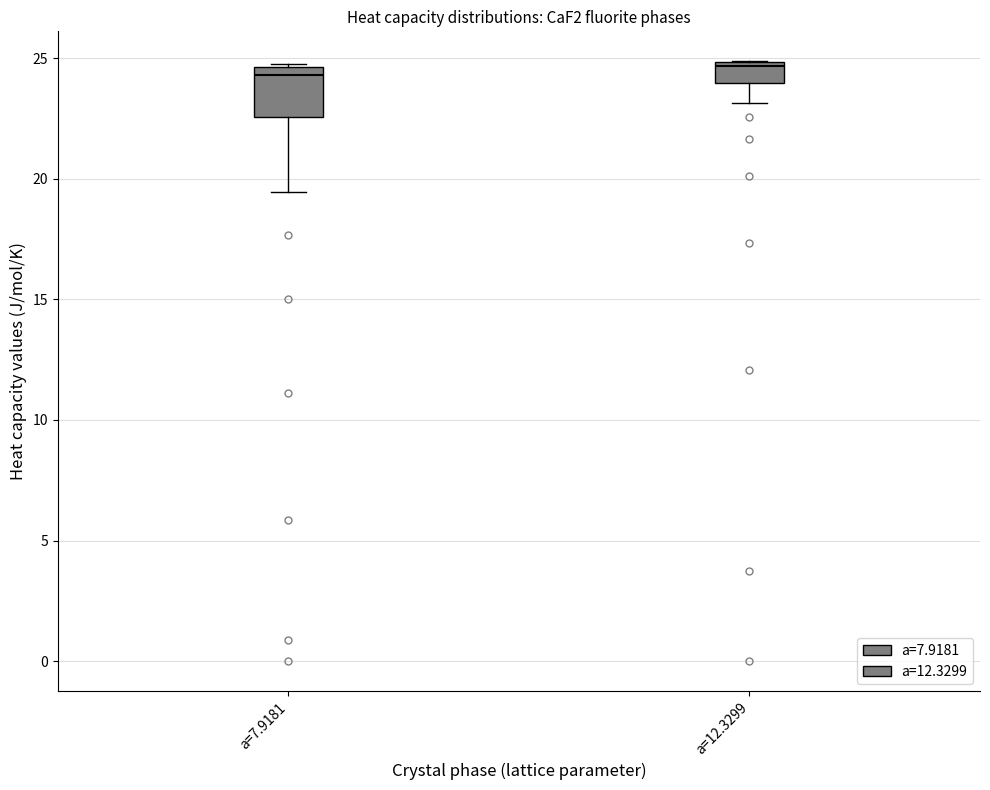

Where does the median line of the box for a=12.3299 sit on the y-axis? The values are not printed on the chart, so give them approximately, as read against the axis.

24.5